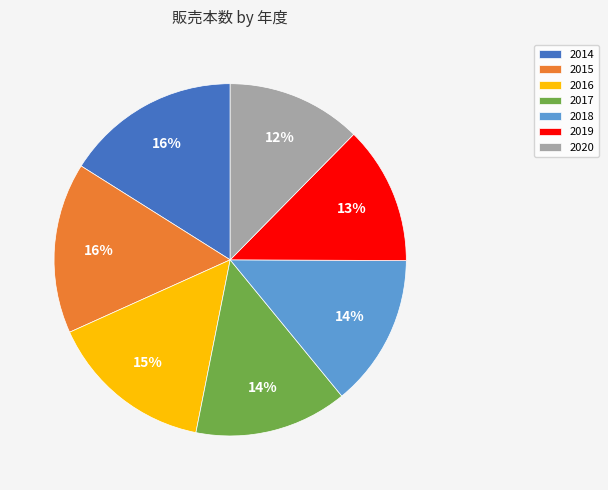

Which has a higher value, 2019 or 2018?

2018